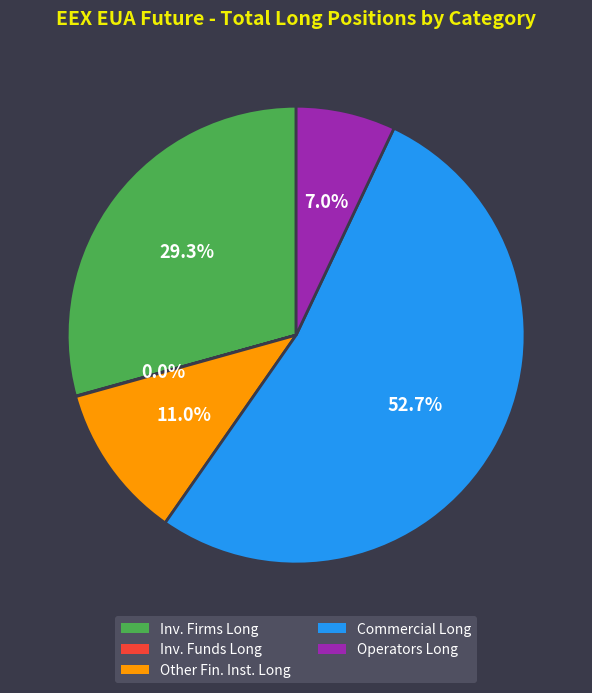

To the nearest percent, what is the average slice percentage?

20%